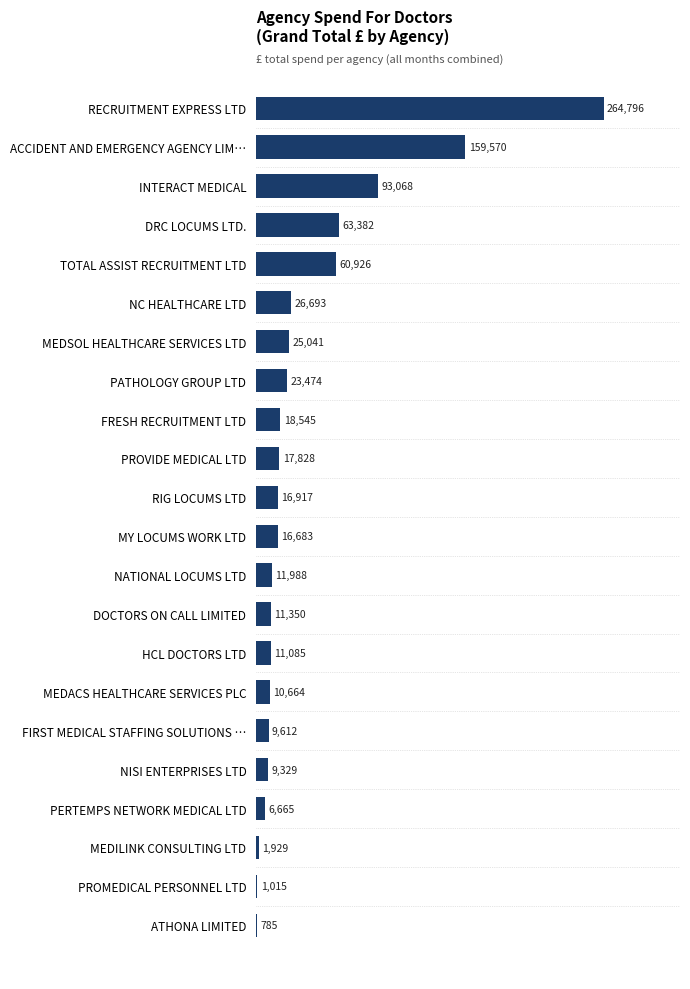

The chart shows a value of 9328.8 at NISI ENTERPRISES LTD. True or false?

True